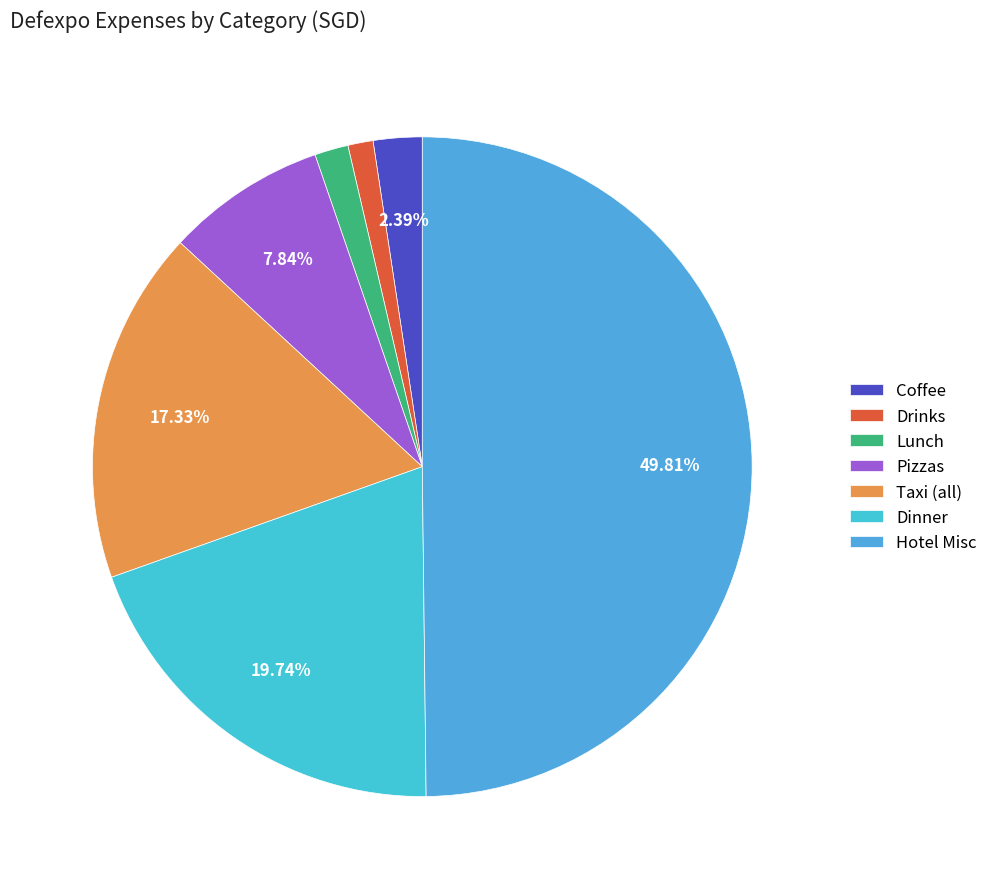

Is there a majority slice in this chart?

No